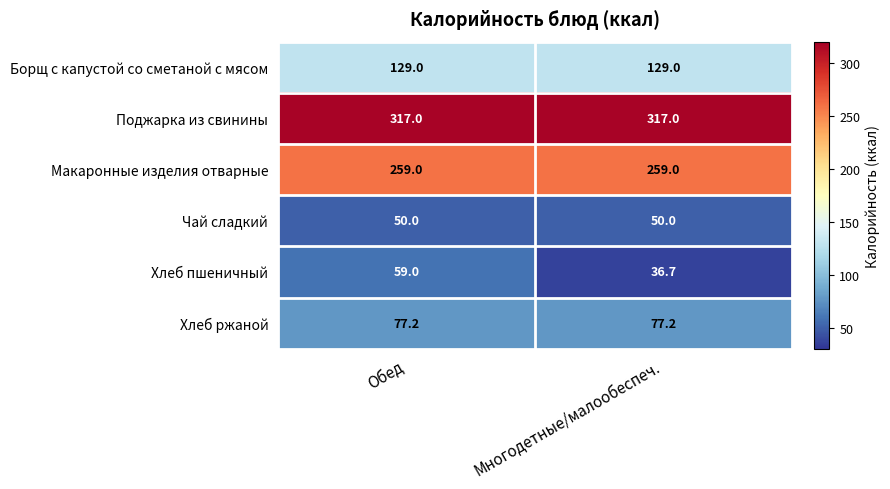

What is the minimum value for Макаронные изделия отварные?

259.0